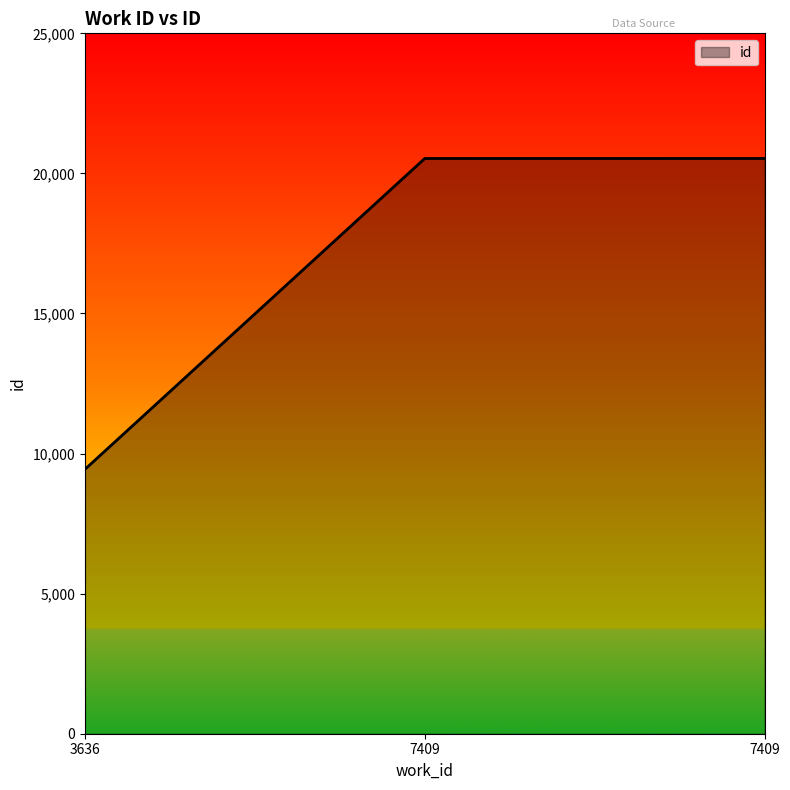

Which category has the lowest value across all series?

3636